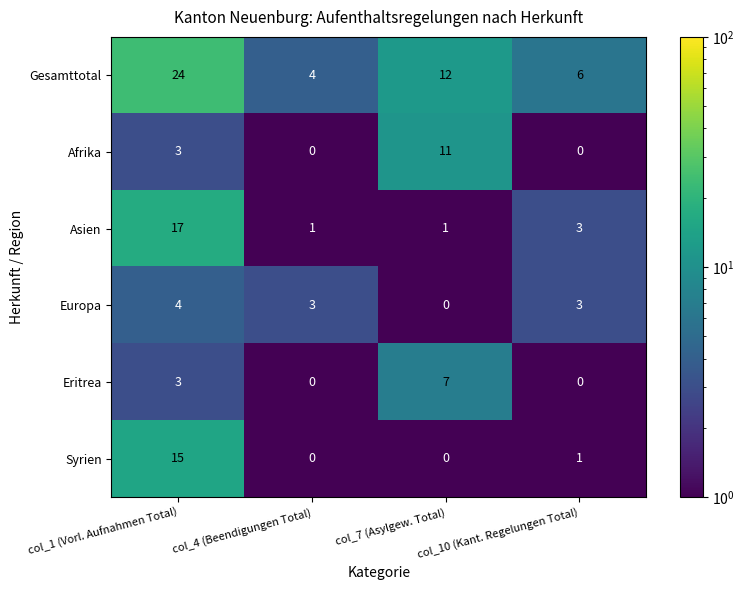

At which category does the chart reach its peak across all series?

col_1 (Vorl. Aufnahmen Total)